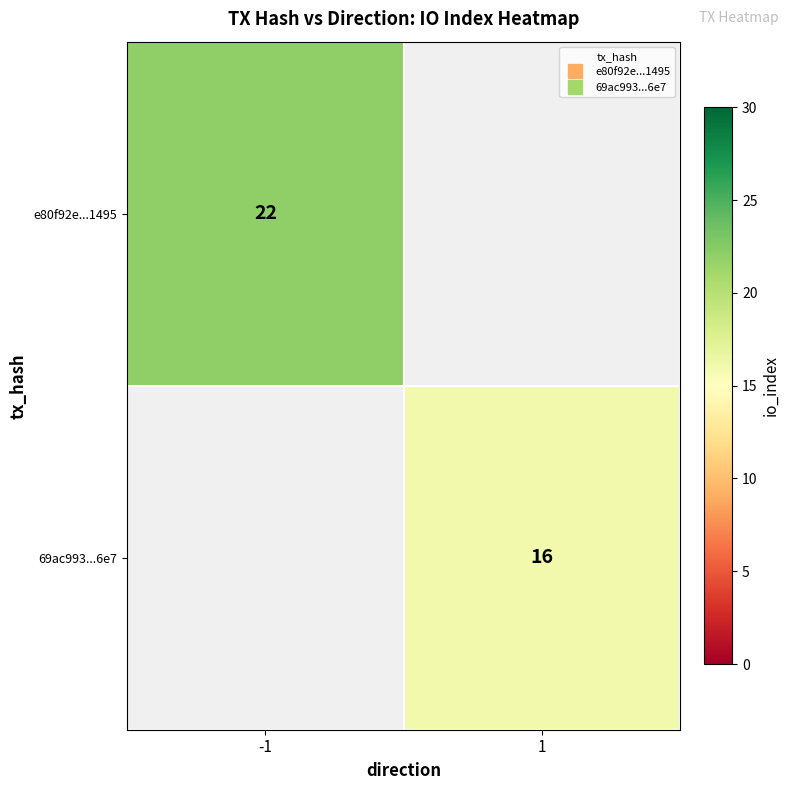

Count the number of categories in the chart.

2